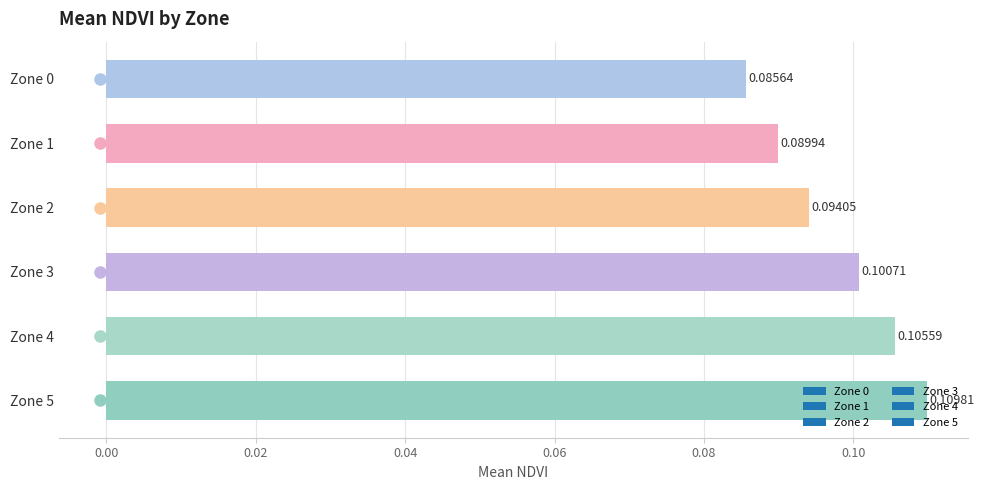

List the labels in order of value, largest first.

Zone 5, Zone 4, Zone 3, Zone 2, Zone 1, Zone 0